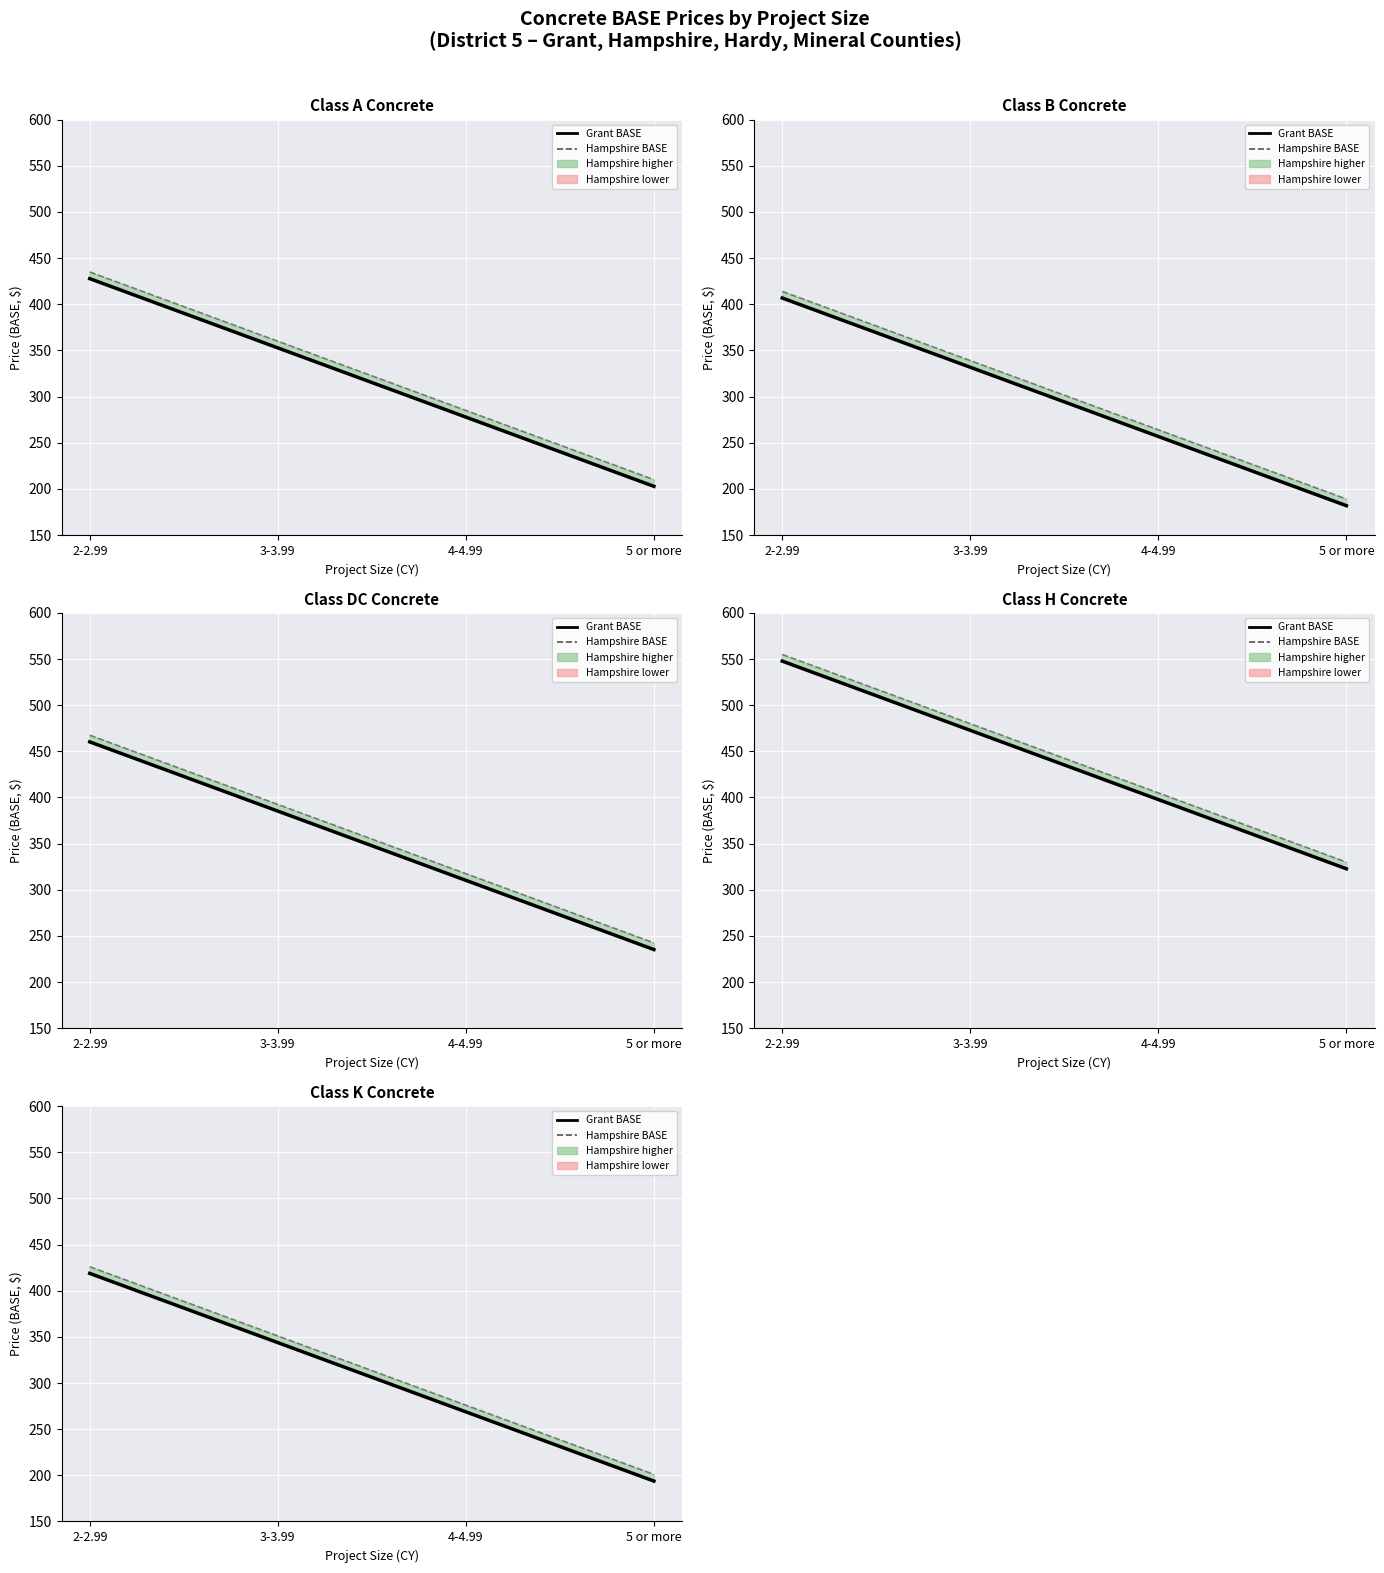

What is the label of the 2nd point from the left?

3-3.99